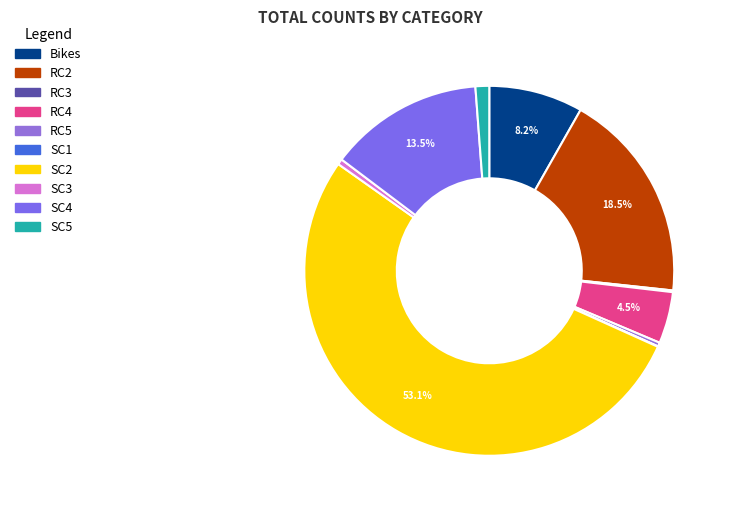

Is there a majority slice in this chart?

Yes